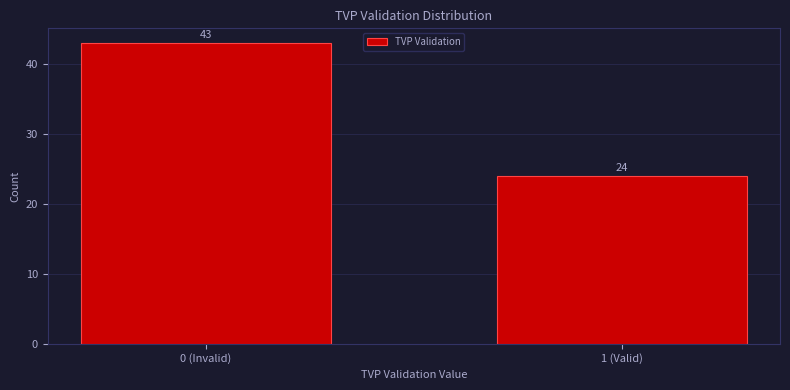

Reading left to right, what are all the values shown in this chart?

43	24